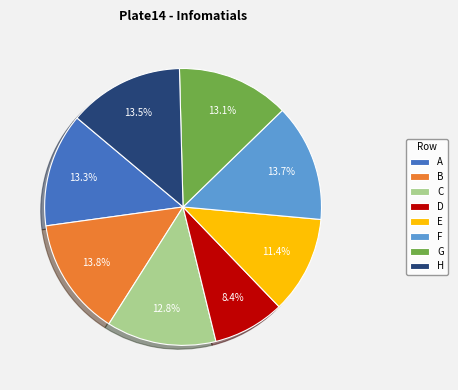

Which slice is the smallest?

D